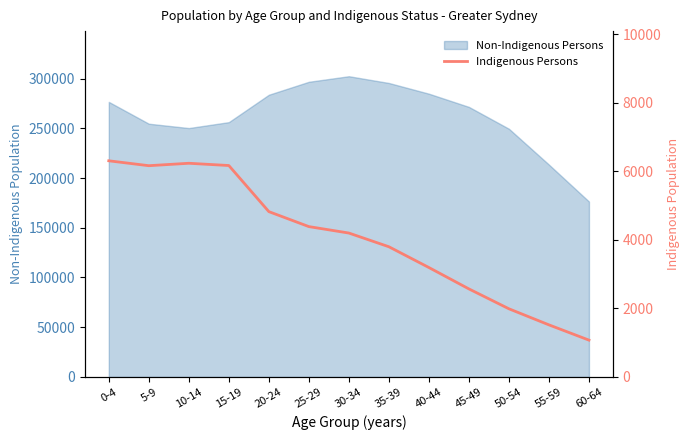

How many data points are above 4198?

6